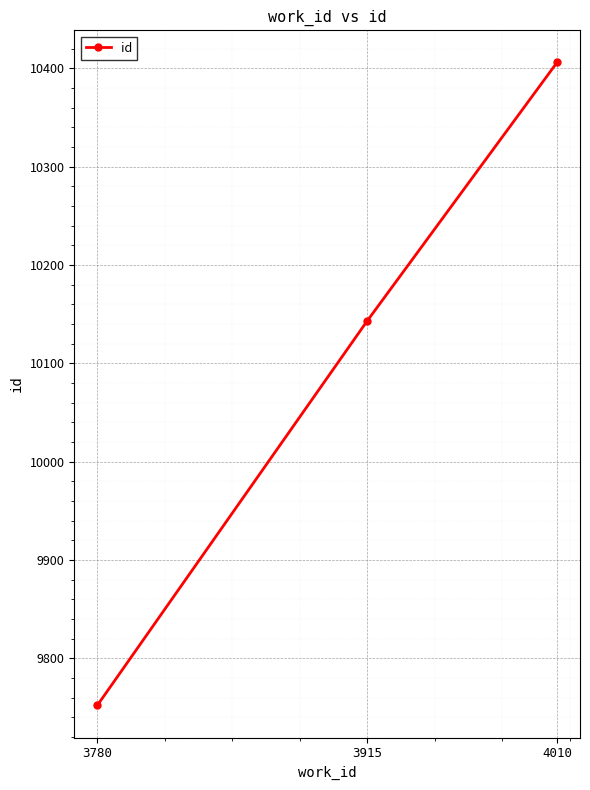

Rank the categories by value from highest to lowest.

4010, 3915, 3780